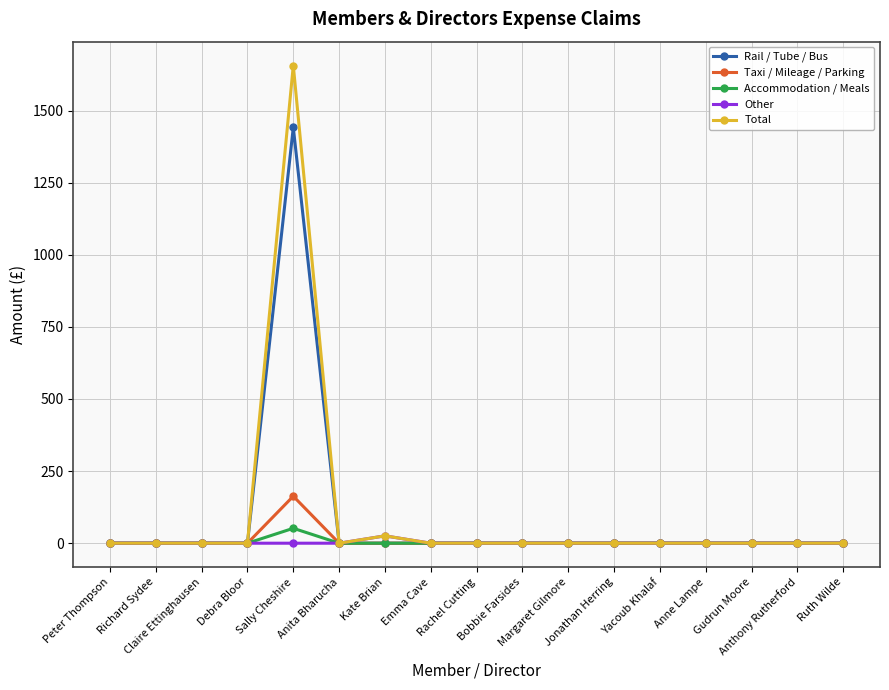

Which series has the widest spread of values?

Total